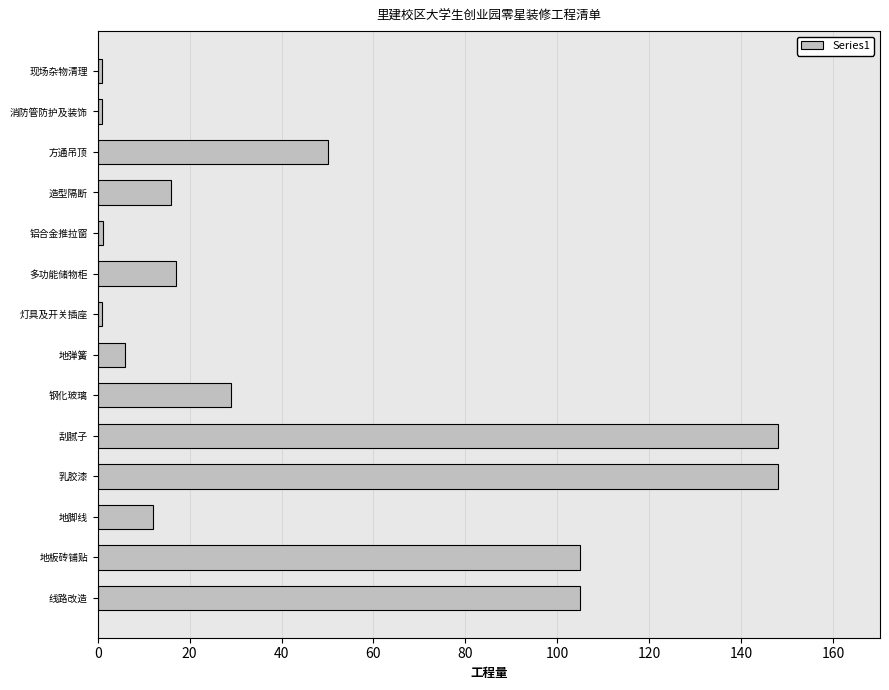

Between 多功能储物柜 and 钢化玻璃, which is larger?

钢化玻璃